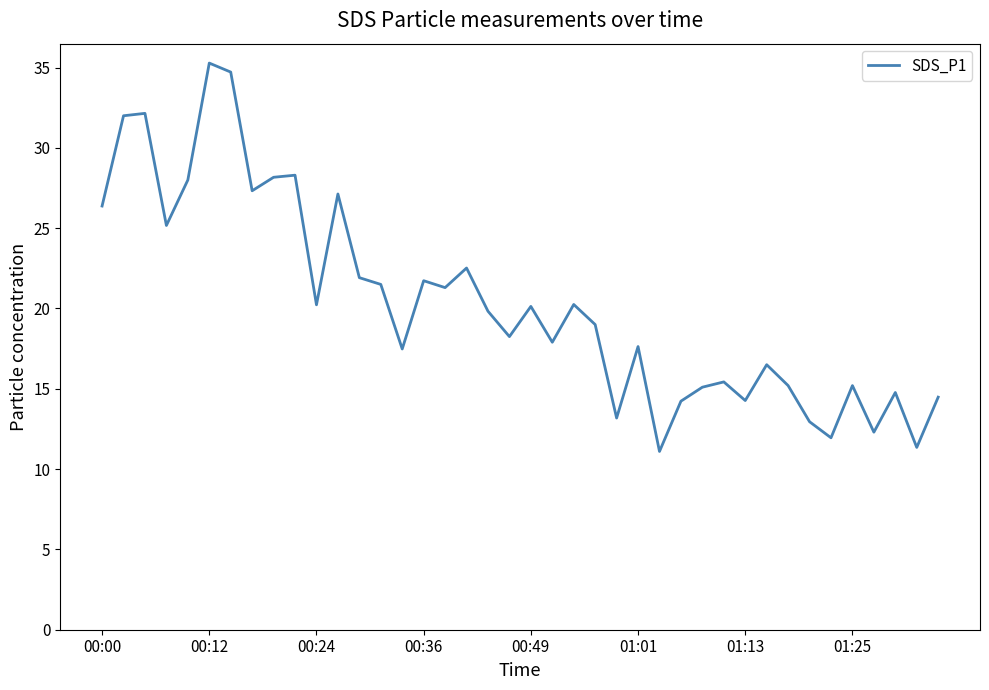

What is the minimum value shown in the chart?

11.1